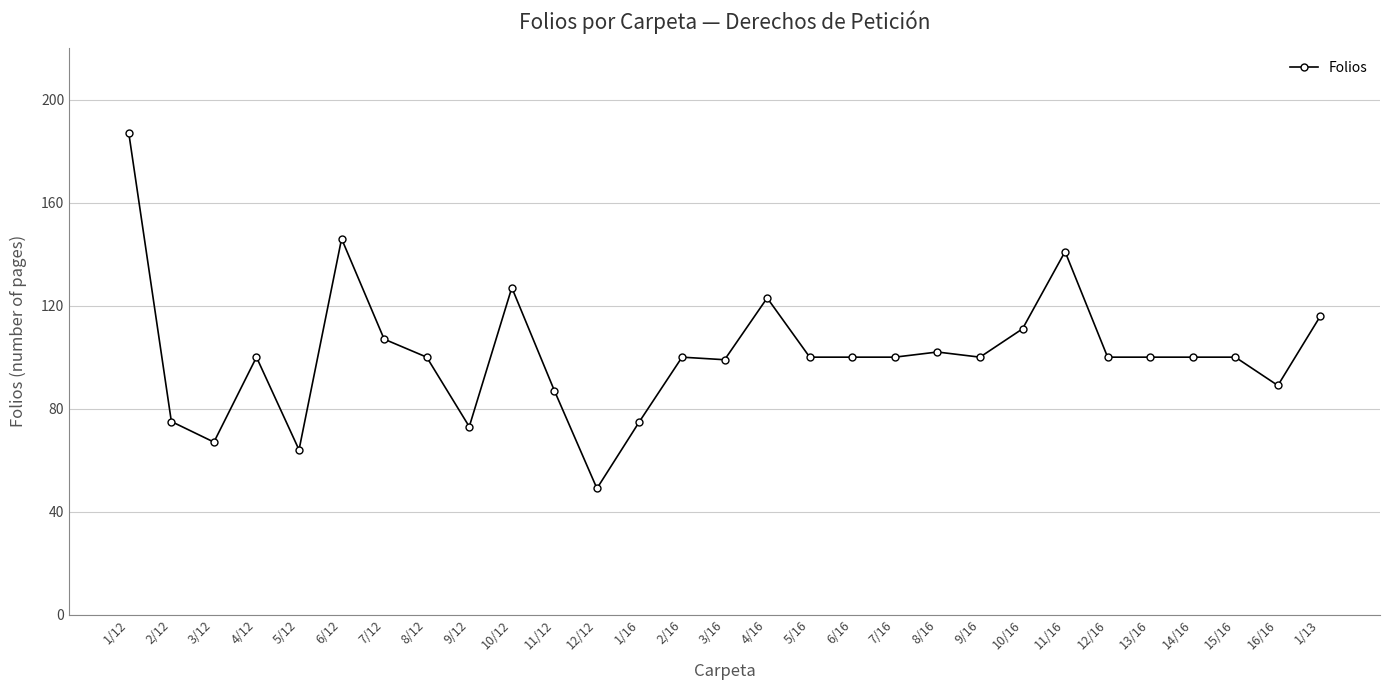

Which label corresponds to the largest value in the chart?

1/12